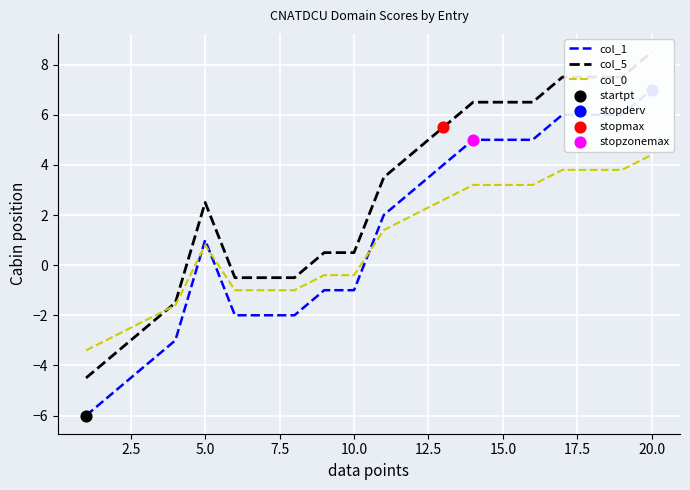

What is the maximum value for col_0?

4.4